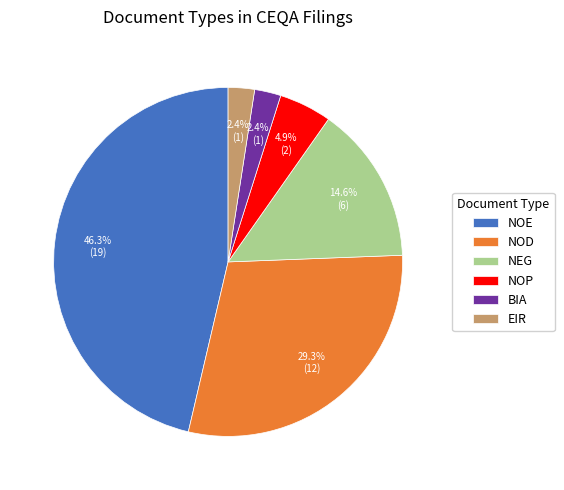

What is the largest slice in the pie chart?

NOE